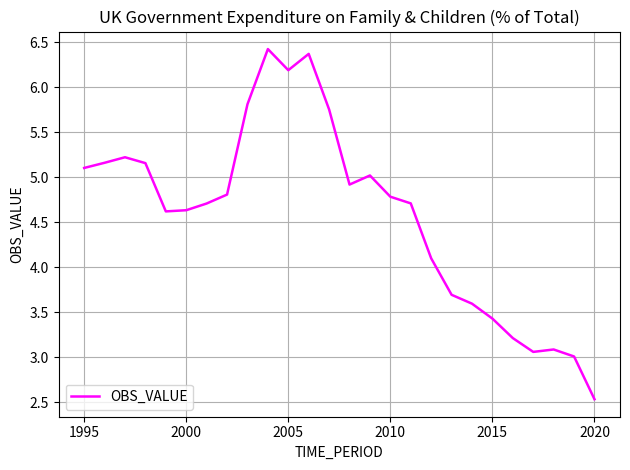

What is the maximum value shown in the chart?

6.4